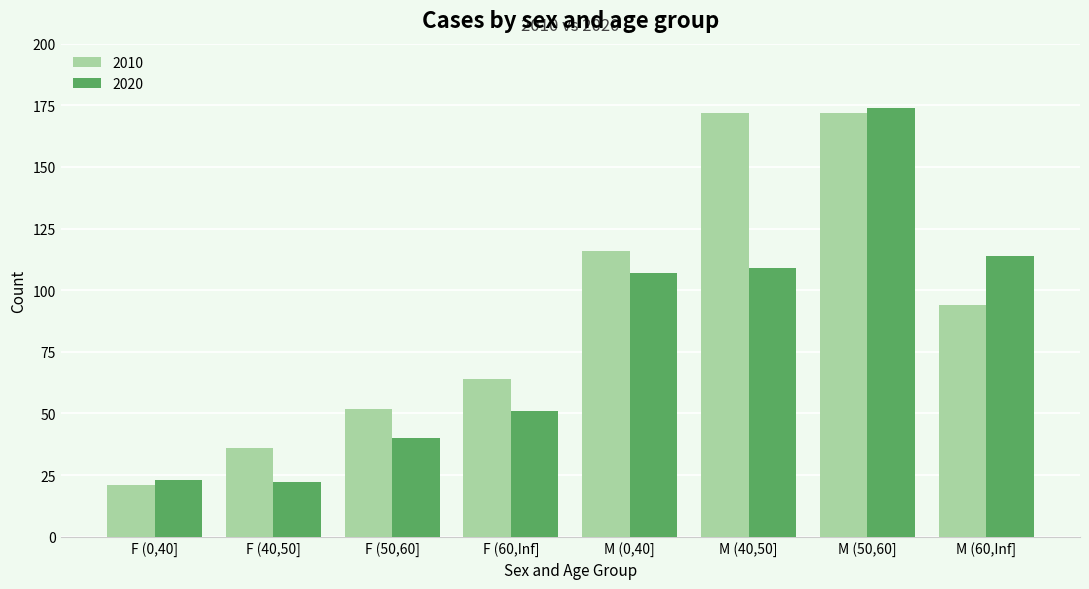

What is the value of the 2020 bar at the 7th from the left?

174